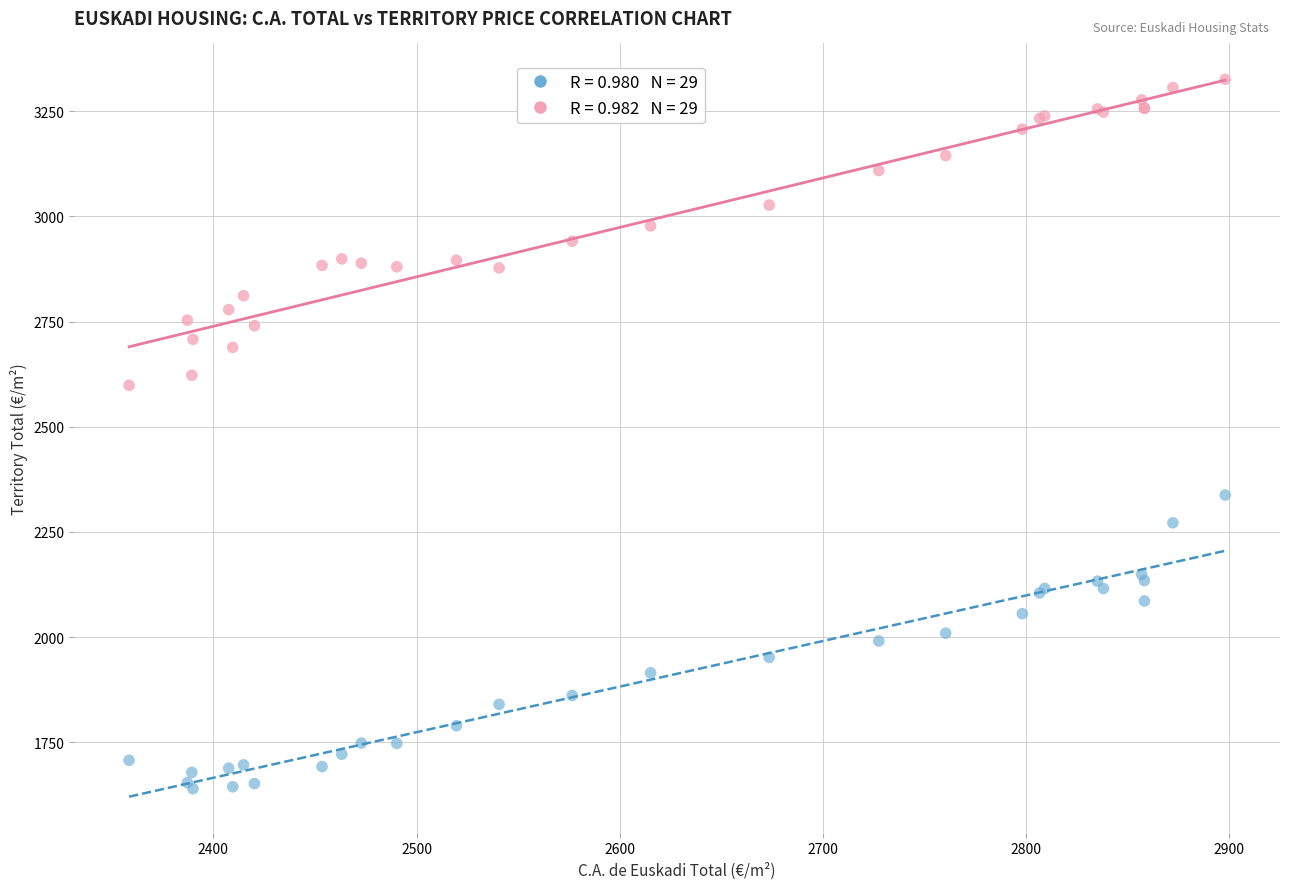

Across all series, what Y value is closest to 2482?

2598.5